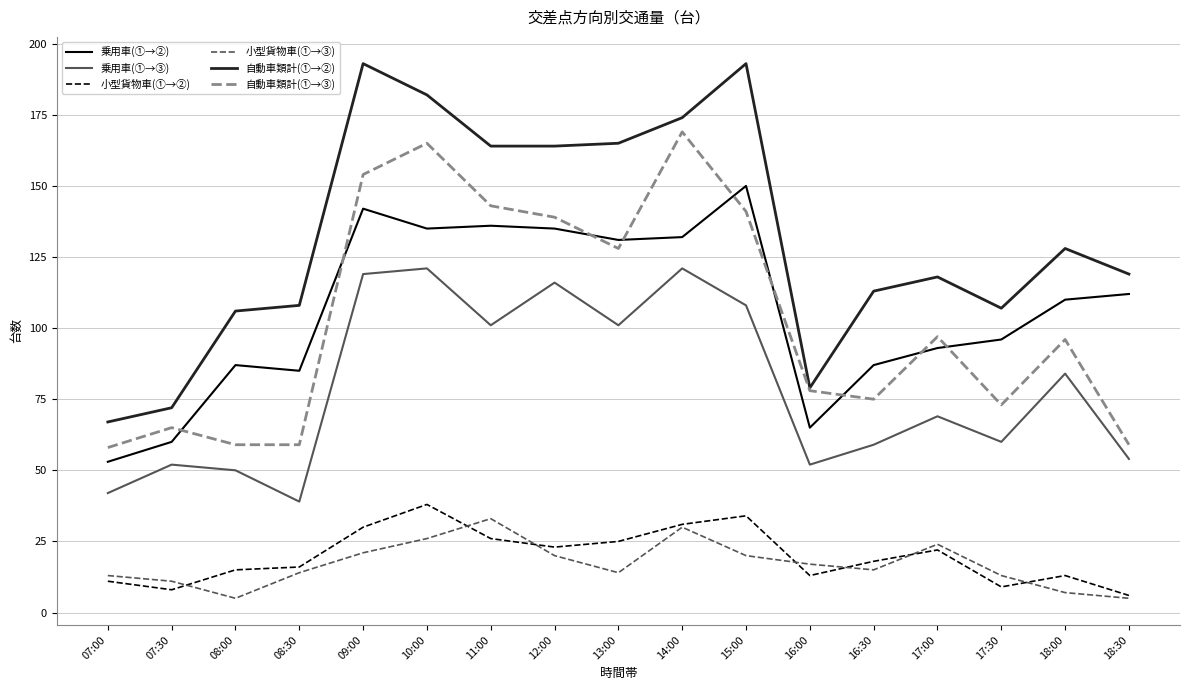

Is this an area chart (filled region under the line)?

No